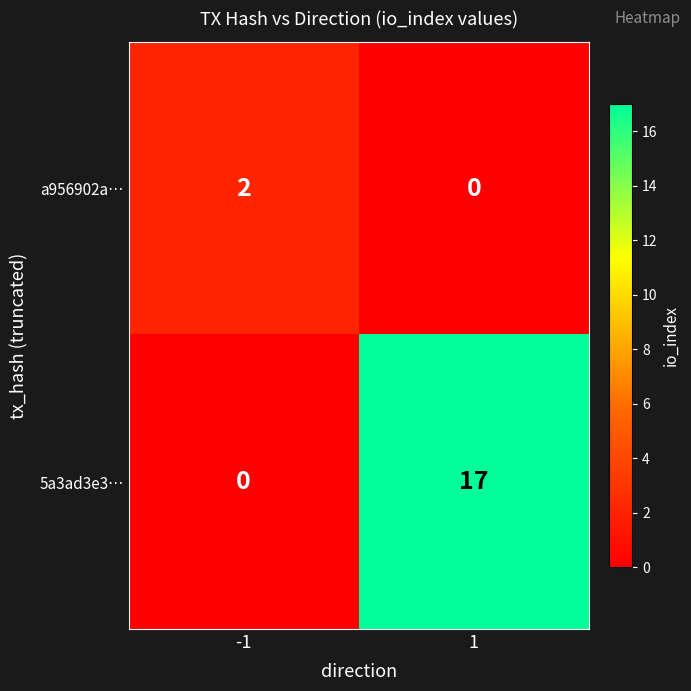

What is the sum of the 5a3ad3e3… values at -1 and 1?

17